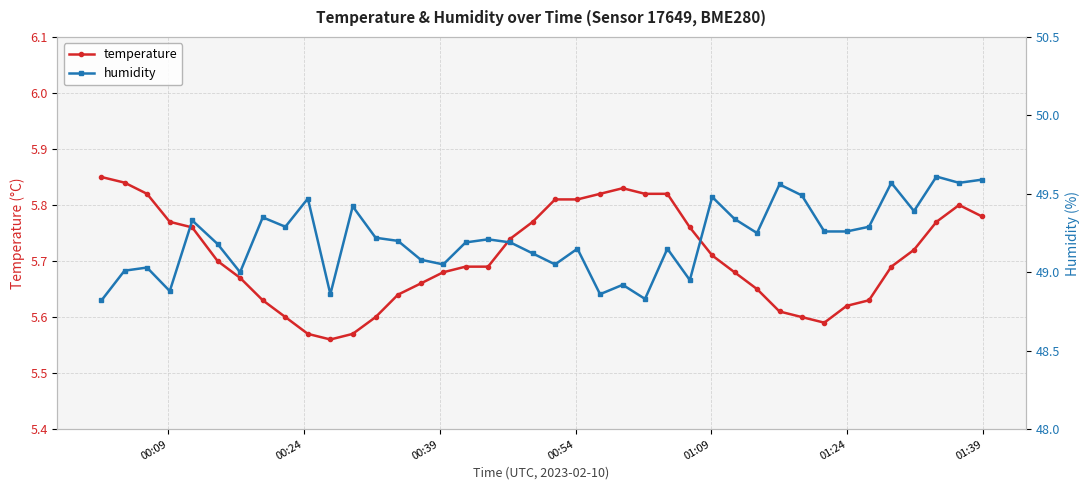

How many temperature values are between 5 and 6?

40